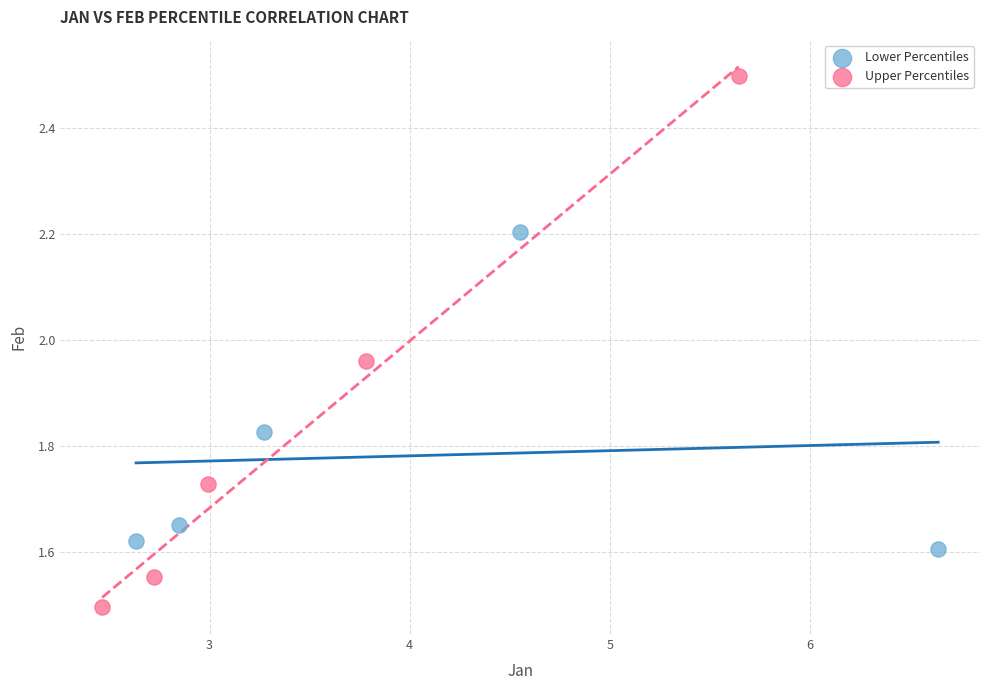

Which series reaches the maximum Y coordinate?

Upper Percentiles